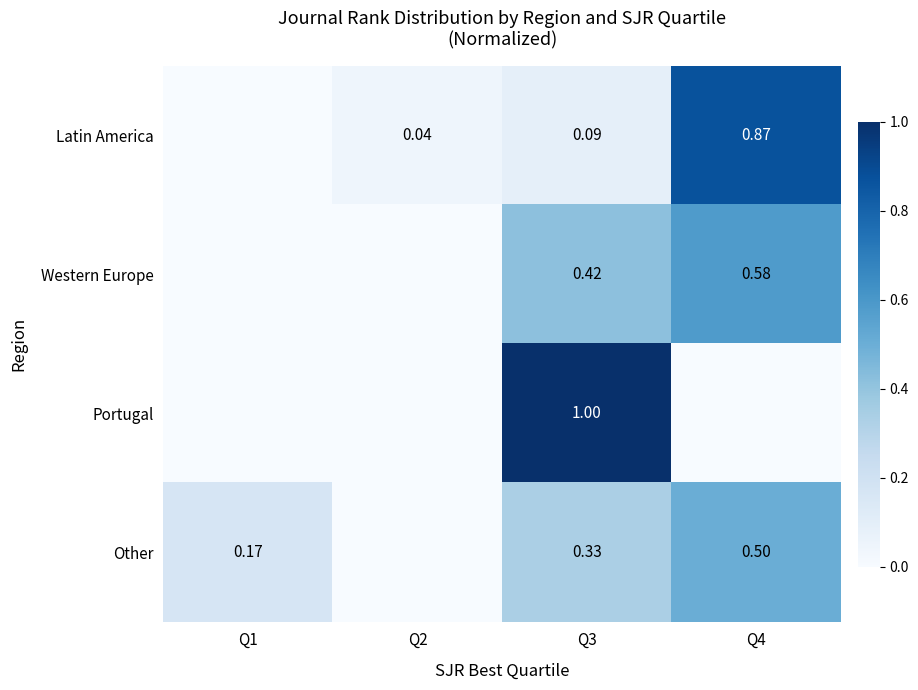

How many data points does each series have?

4